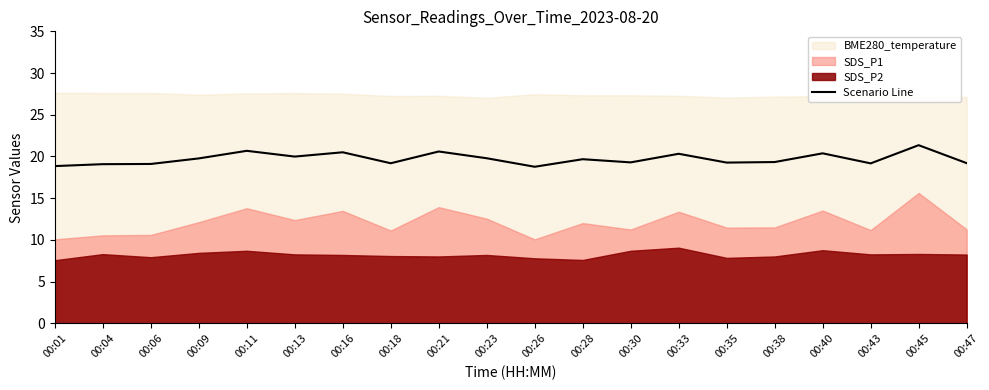

Reading left to right, extract all data points from this chart.

18.9	19.1	19.1	19.8	20.7	20.0	20.5	19.2	20.6	19.8	18.8	19.7	19.3	20.3	19.3	19.3	20.4	19.2	21.4	19.2